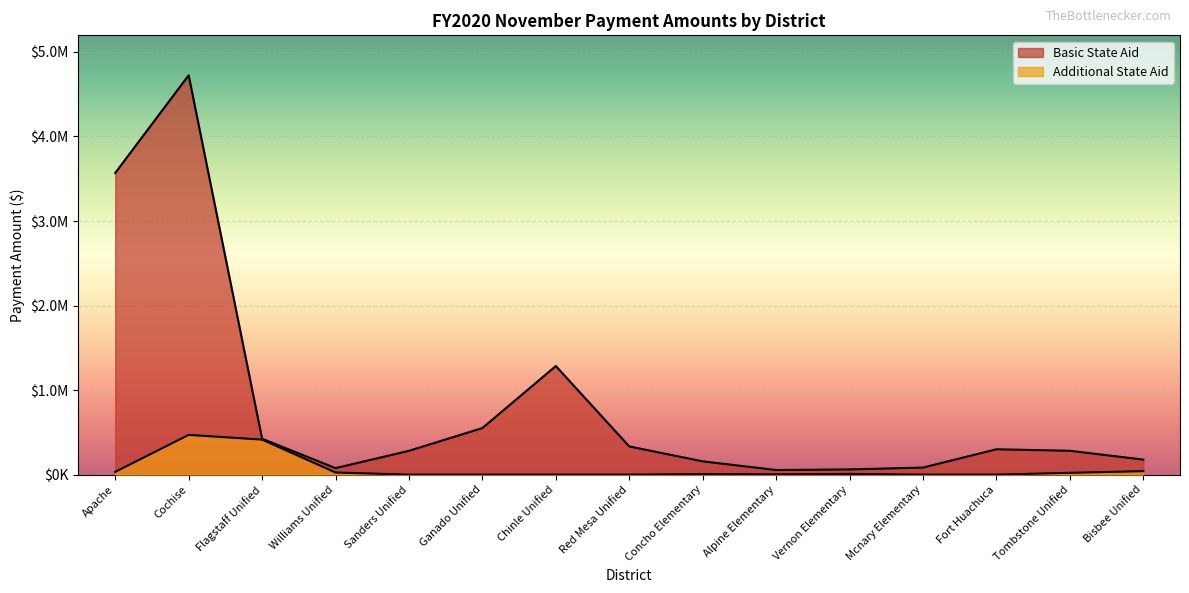

True or false: Additional State Aid and Basic State Aid cross at least once.

False